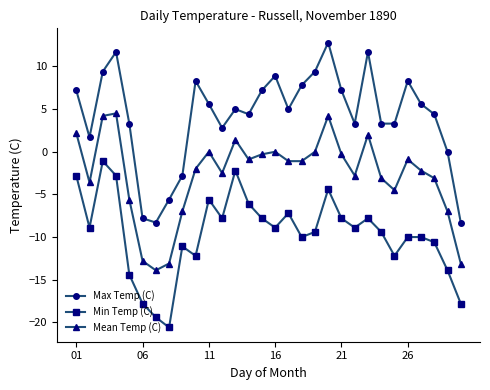

What are all the series names shown in the legend?

Max Temp (C), Min Temp (C), Mean Temp (C)